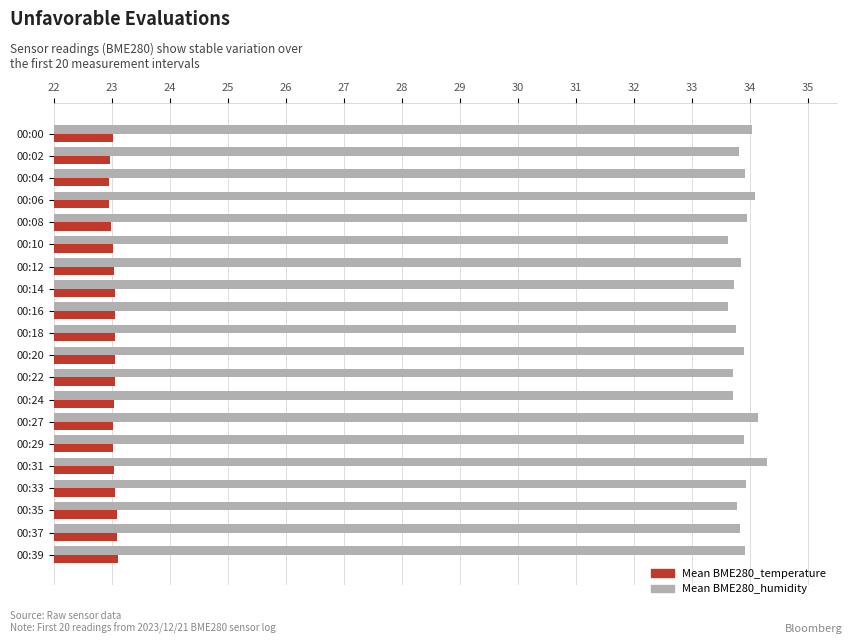

Is the value of Mean BME280_humidity at 00:14 greater than the value of Mean BME280_temperature at 00:14?

Yes